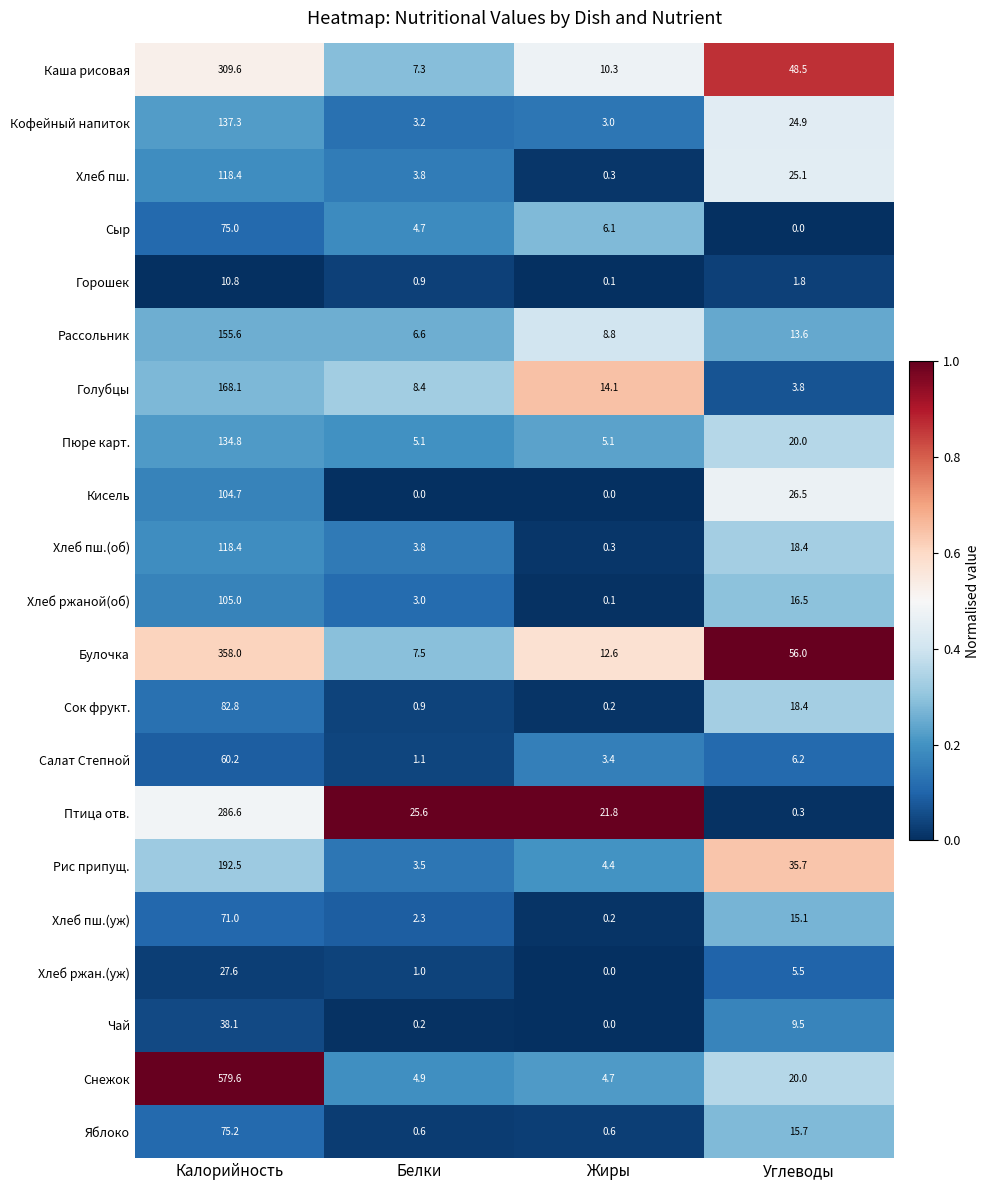

What is the average value of the Хлеб ржан.(уж) series?

8.5